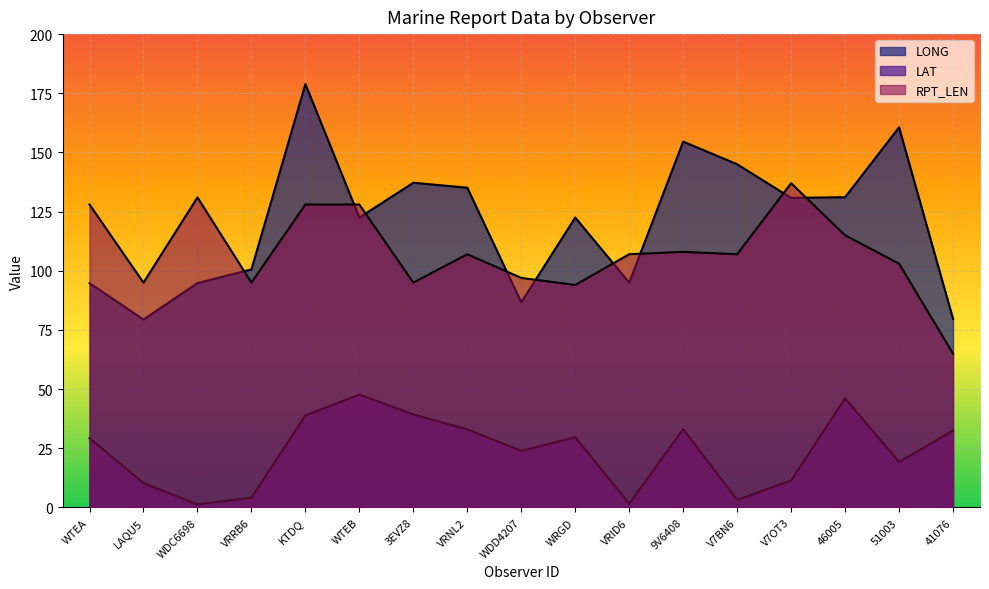

Reading left to right, list all the values displayed in this chart.

LONG: 94.8	79.4	94.8	100.6	178.9	122.5	137.2	135.1	86.7	122.5	95.0	154.6	145.0	130.8	131.1	160.6	79.7
LAT: 29.3	10.3	1.3	4.1	38.9	47.7	39.3	33.0	23.9	29.7	1.6	33.1	3.2	11.4	46.1	19.2	32.5
RPT_LEN: 128.0	95.0	131.0	95.0	128.0	128.0	95.0	107.0	97.0	94.0	107.0	108.0	107.0	137.0	115.0	103.0	65.0